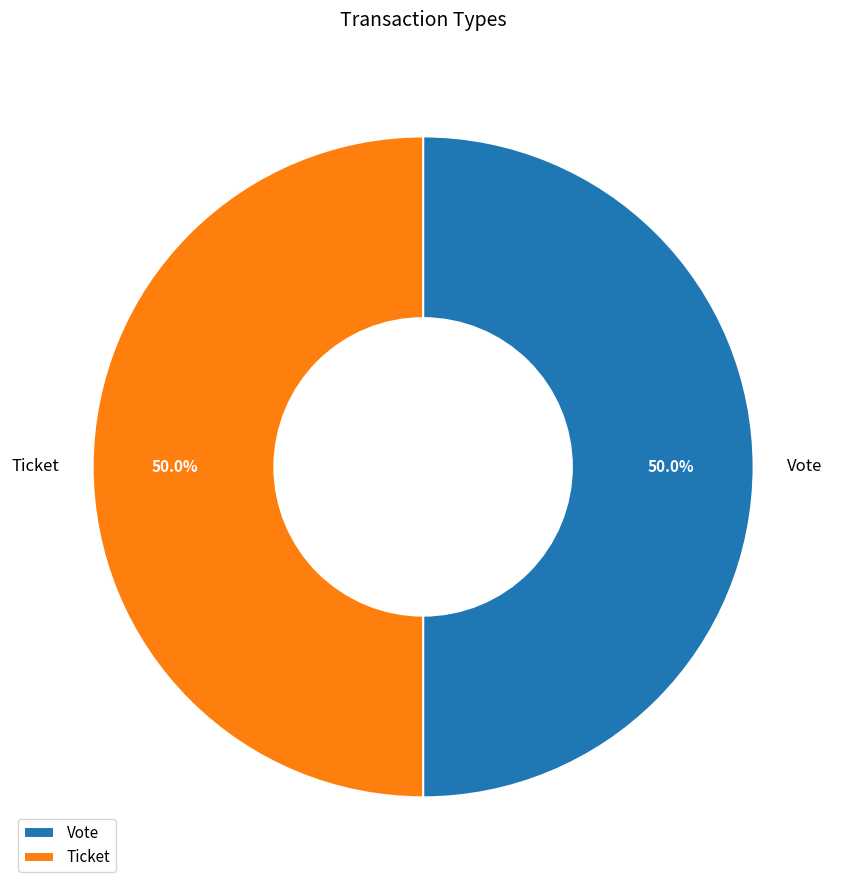

What is the ratio of the value at Vote to the value at Ticket?

1.0